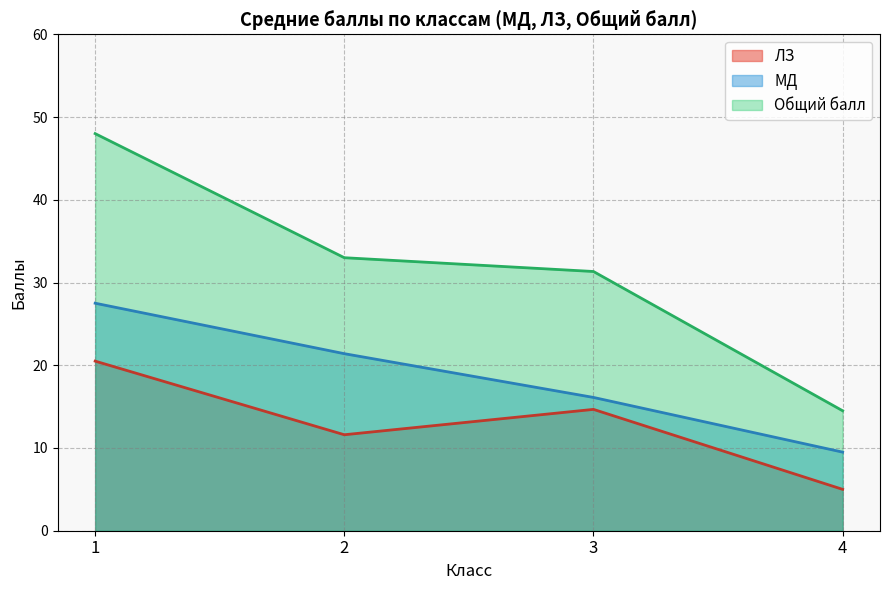

At which category does ЛЗ reach its first local peak?

3